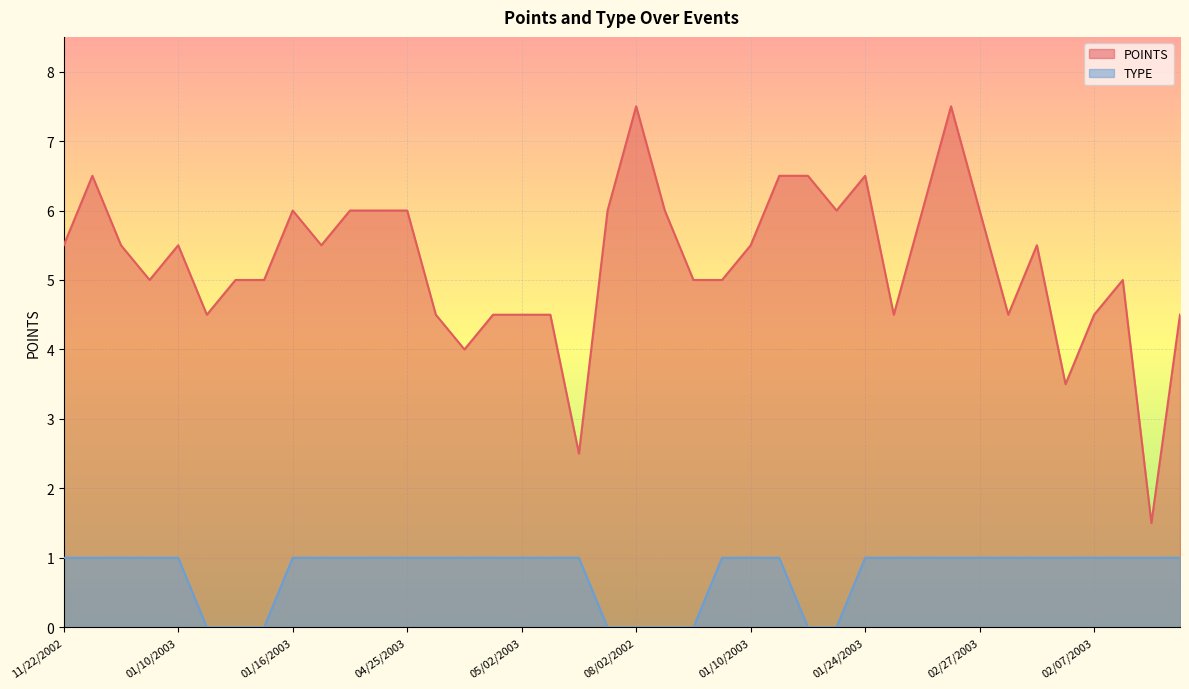

What is the value of the POINTS point at the 38th from the left?

5.0